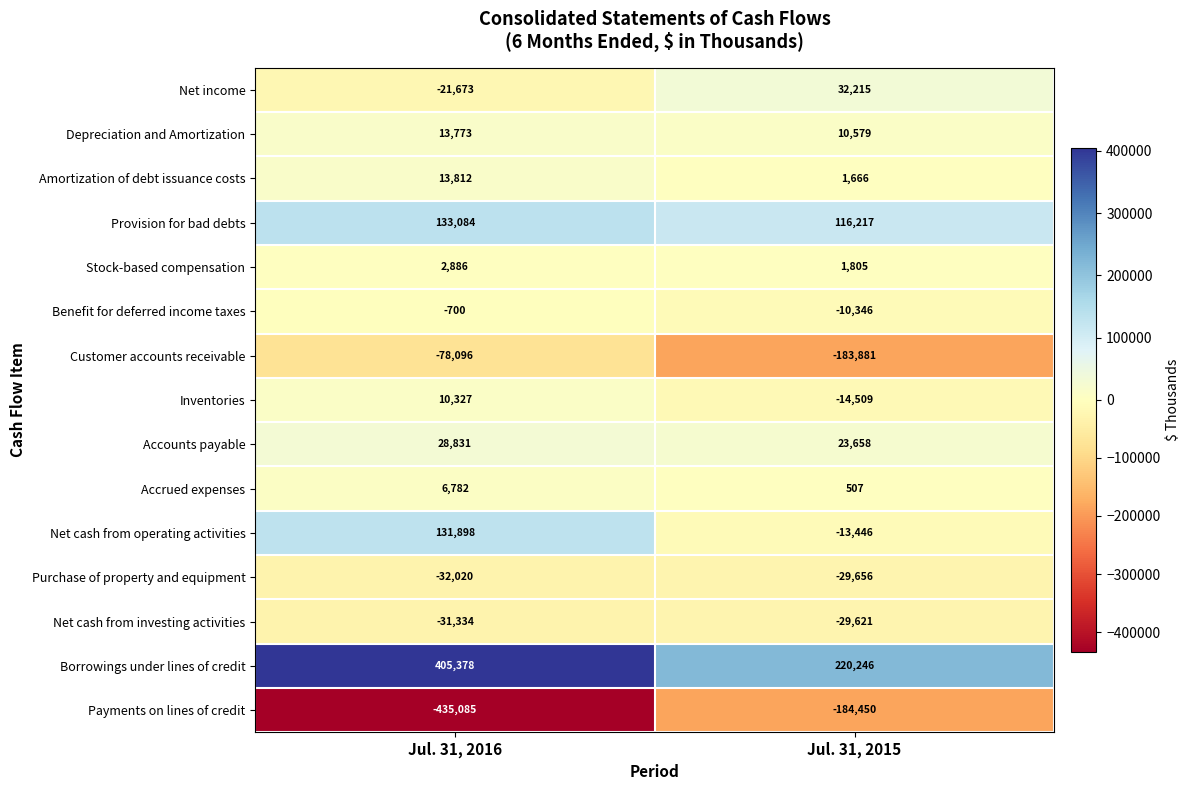

What is the highest value of the Accounts payable series?

28831